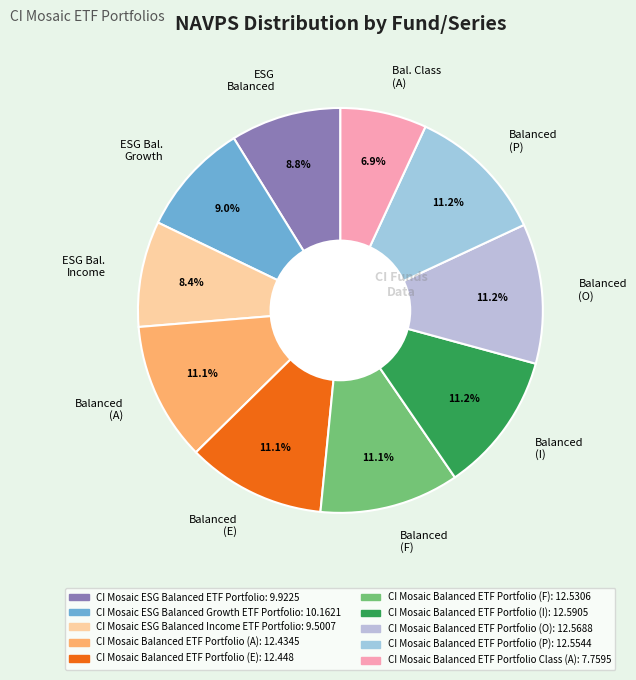

What is the smallest slice in the pie chart?

Bal. Class (A)